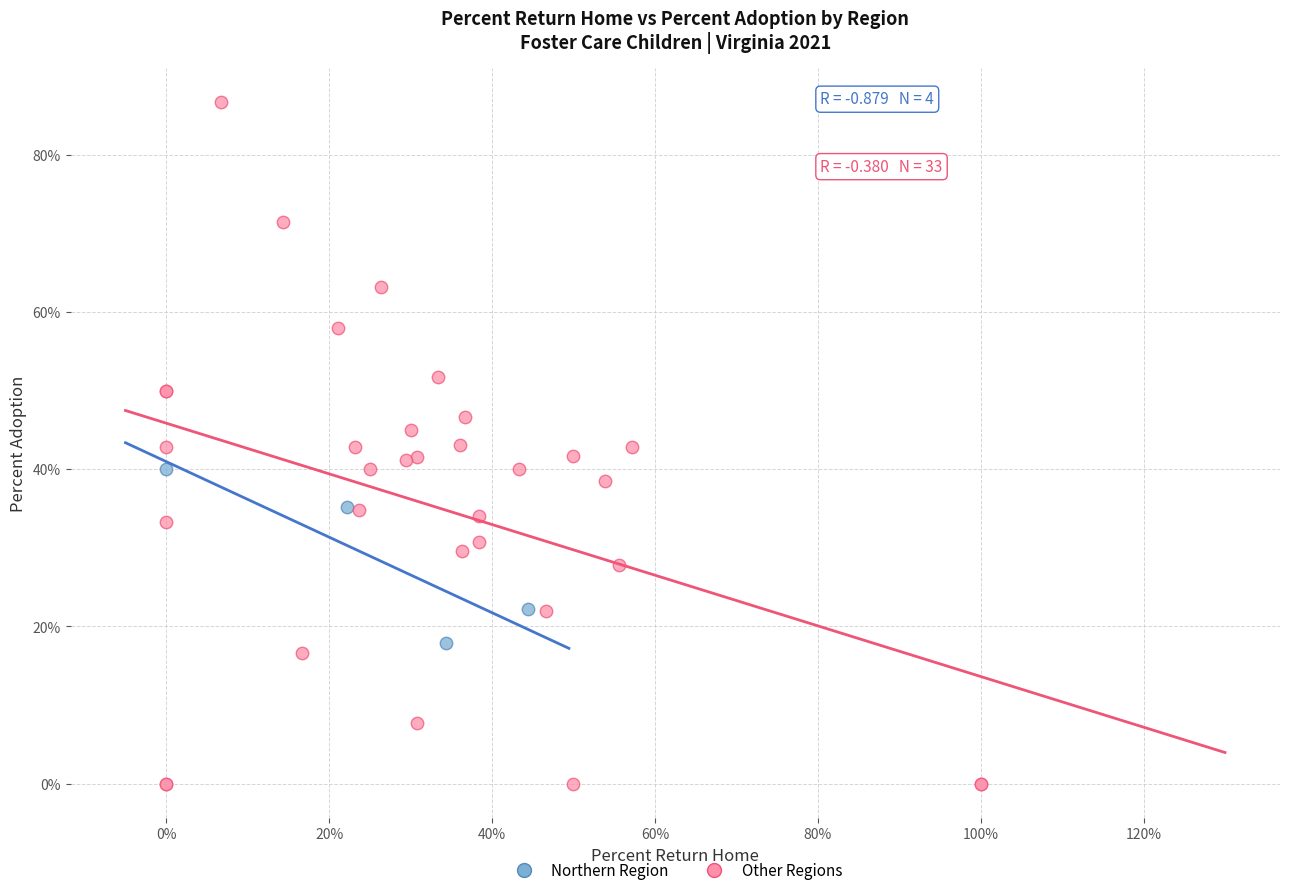

Which series reaches the minimum Y coordinate?

Other Regions